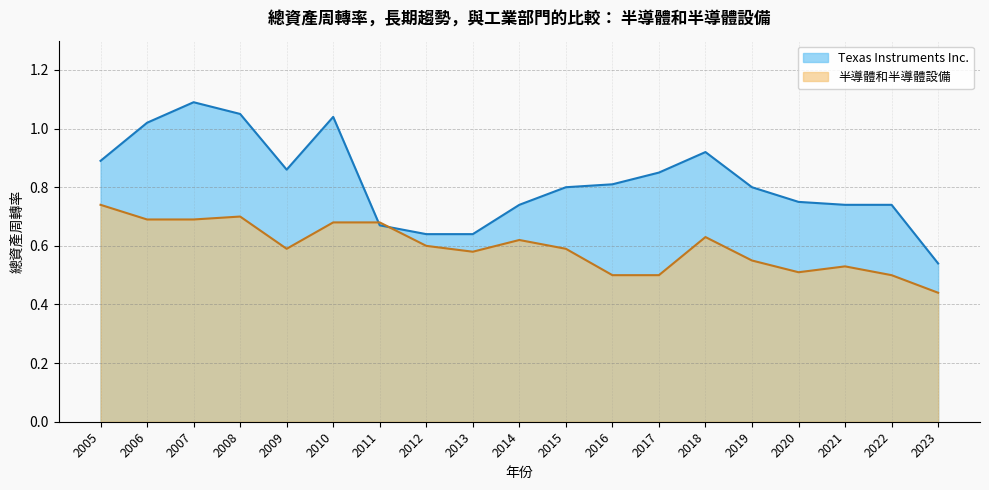

In Texas Instruments Inc., how many points are higher than both neighbors (excluding endpoints)?

3